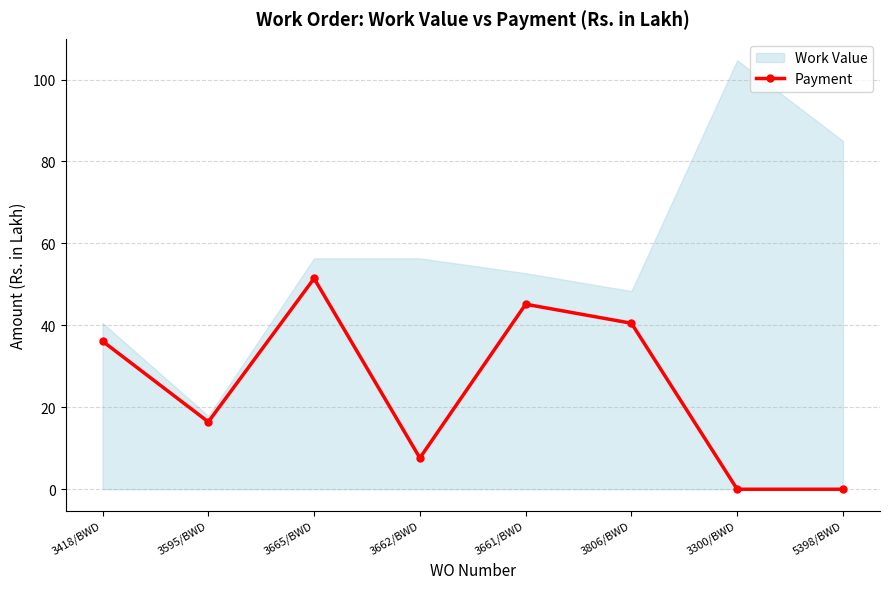

At which category does the data reach its first local peak?

3665/BWD